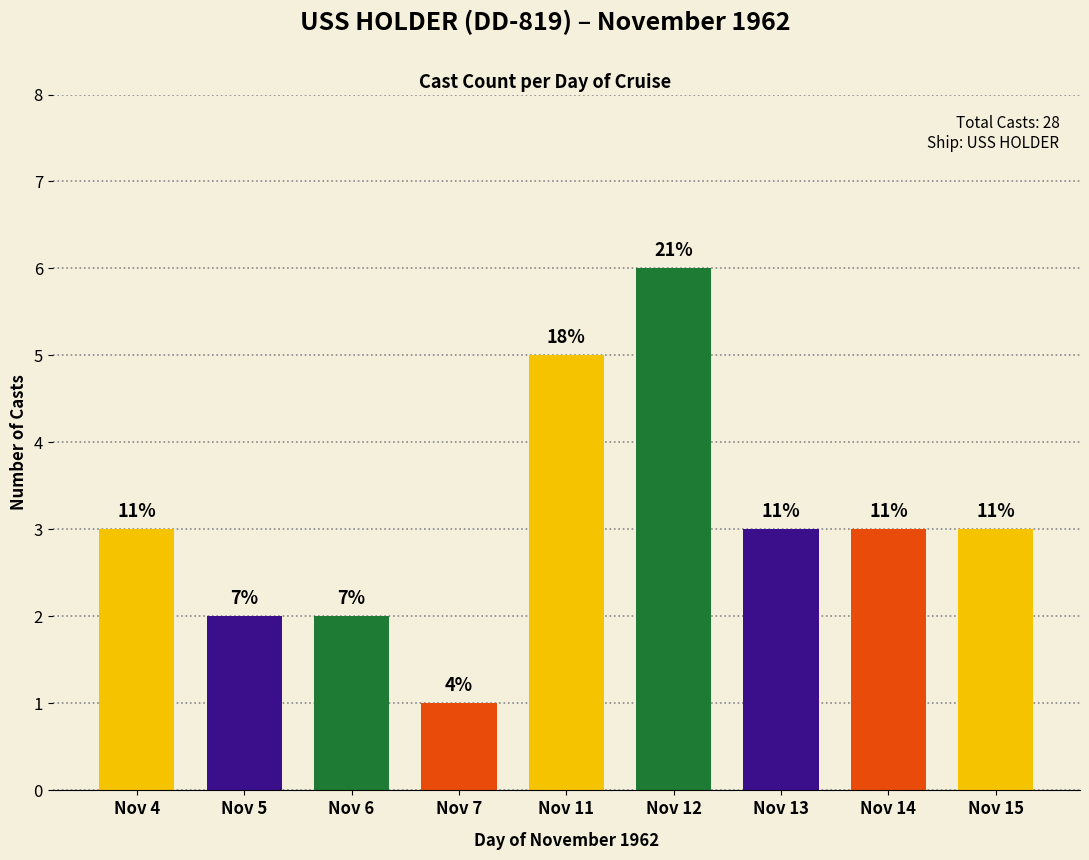

What is the difference between the maximum and minimum values?

5